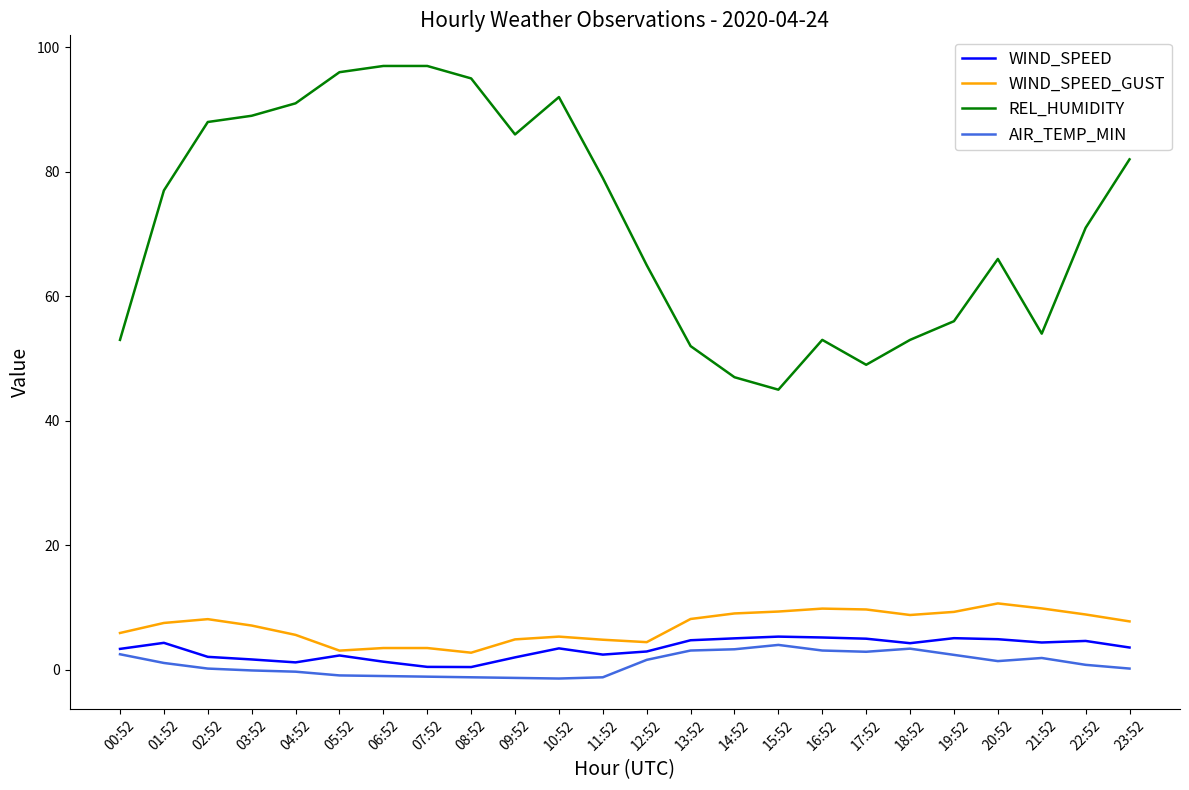

What is the highest value of the WIND_SPEED series?

5.3